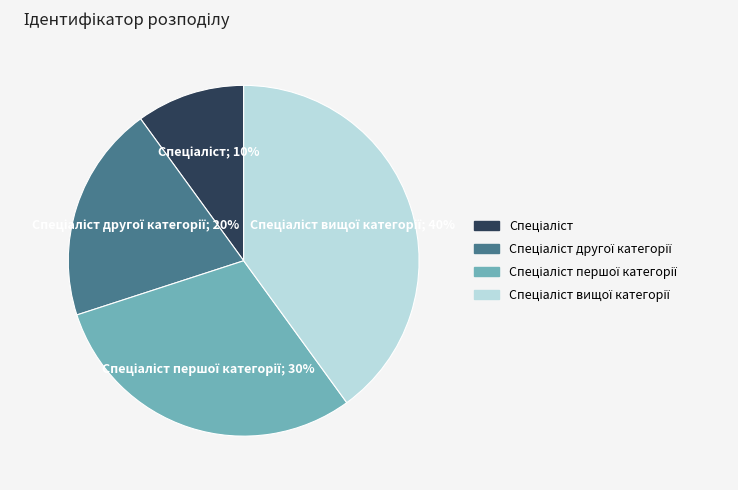

To the nearest percent, what is the difference between the largest and smallest slice percentages?

30%